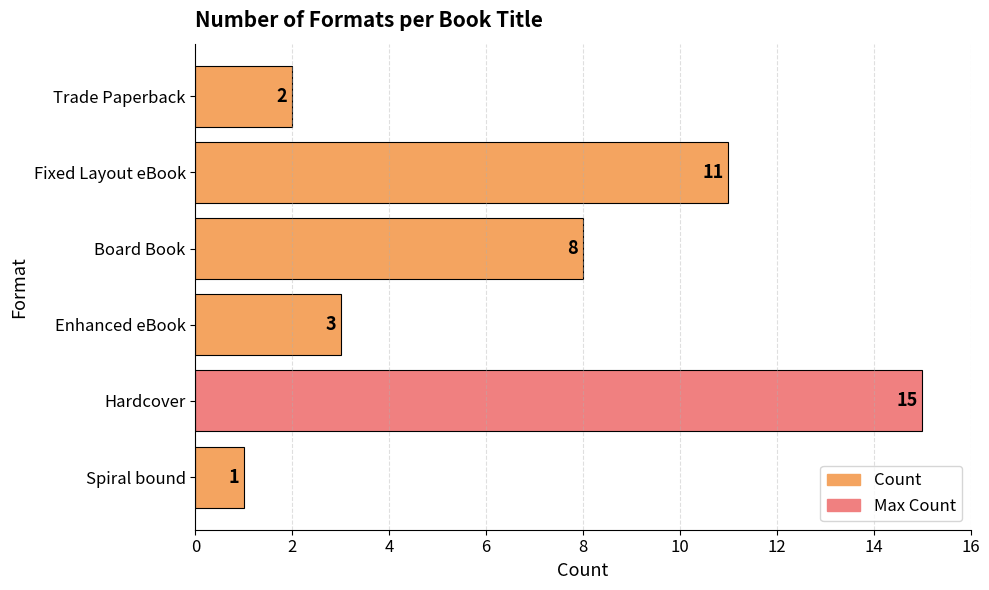

How many series are shown in this chart?

1